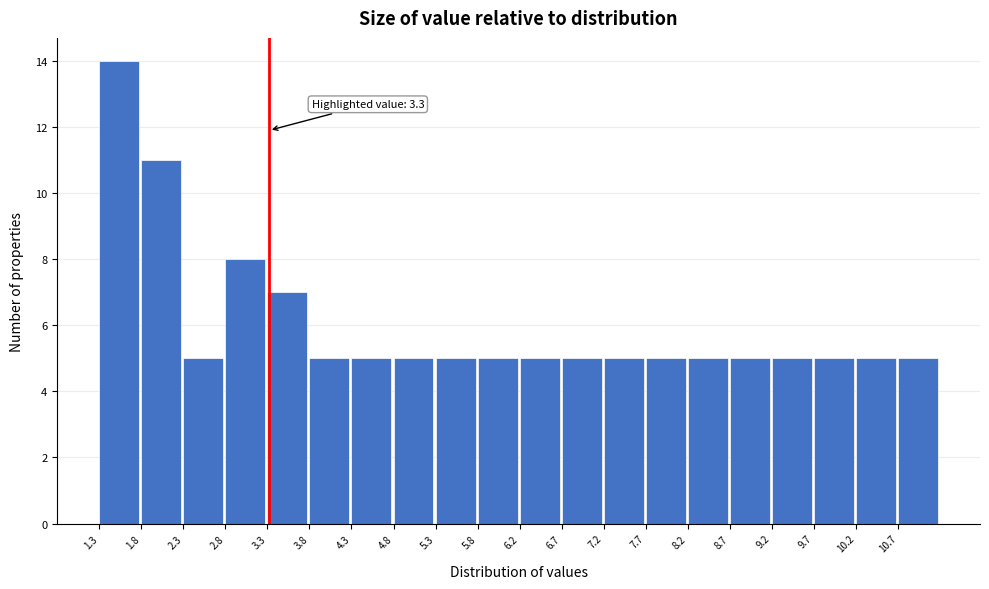

Which range on the x-axis has the tallest bar?

1.300 to 1.795